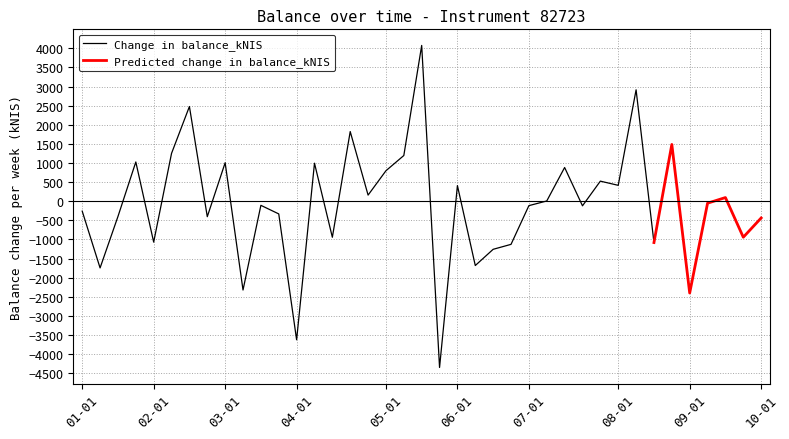

What is the highest value of the Change in balance_kNIS series?

4074.7